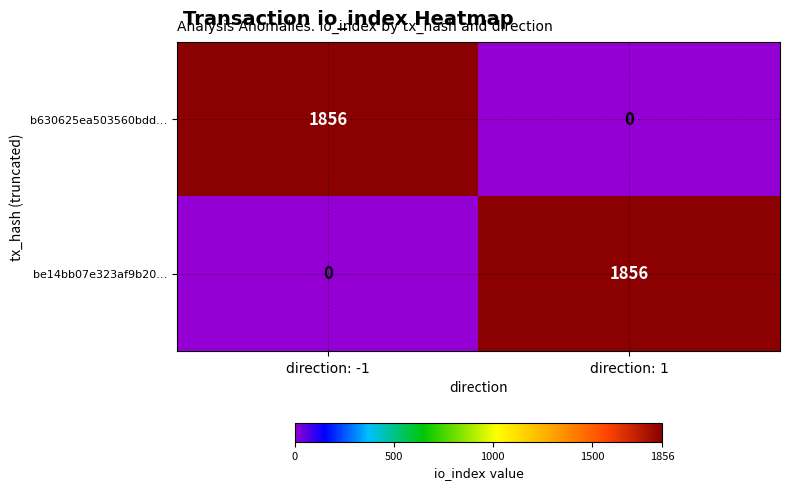

What is the total value across all series at direction: 1?

1856